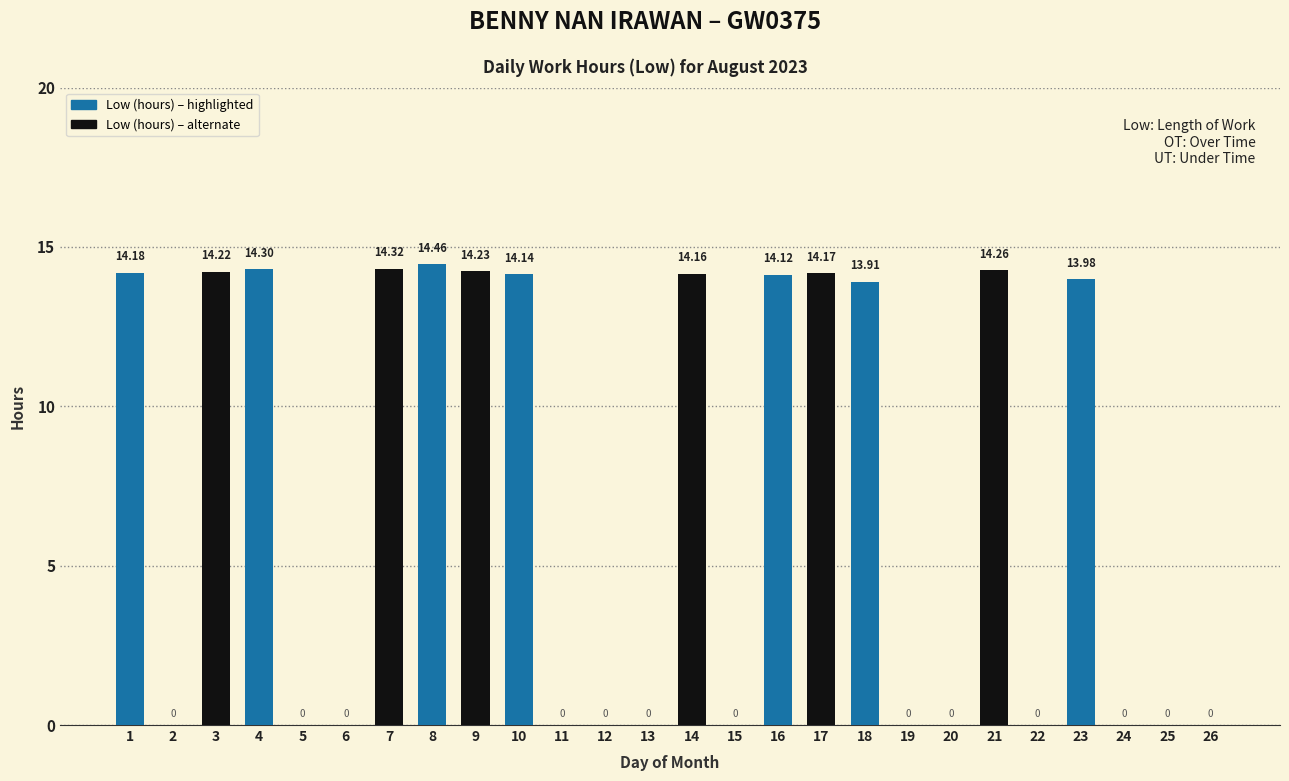

How many values are above zero?

13